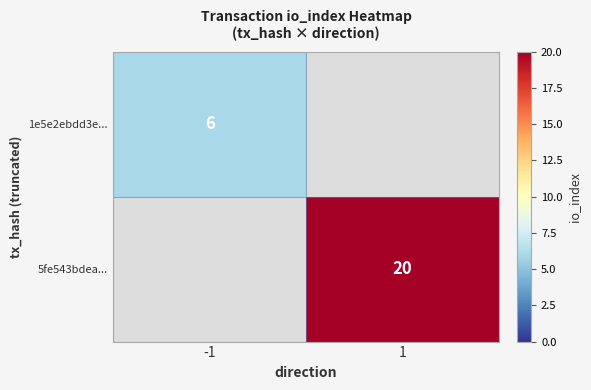

Is it true that 5fe543bdea... equals 20 at 1?

True